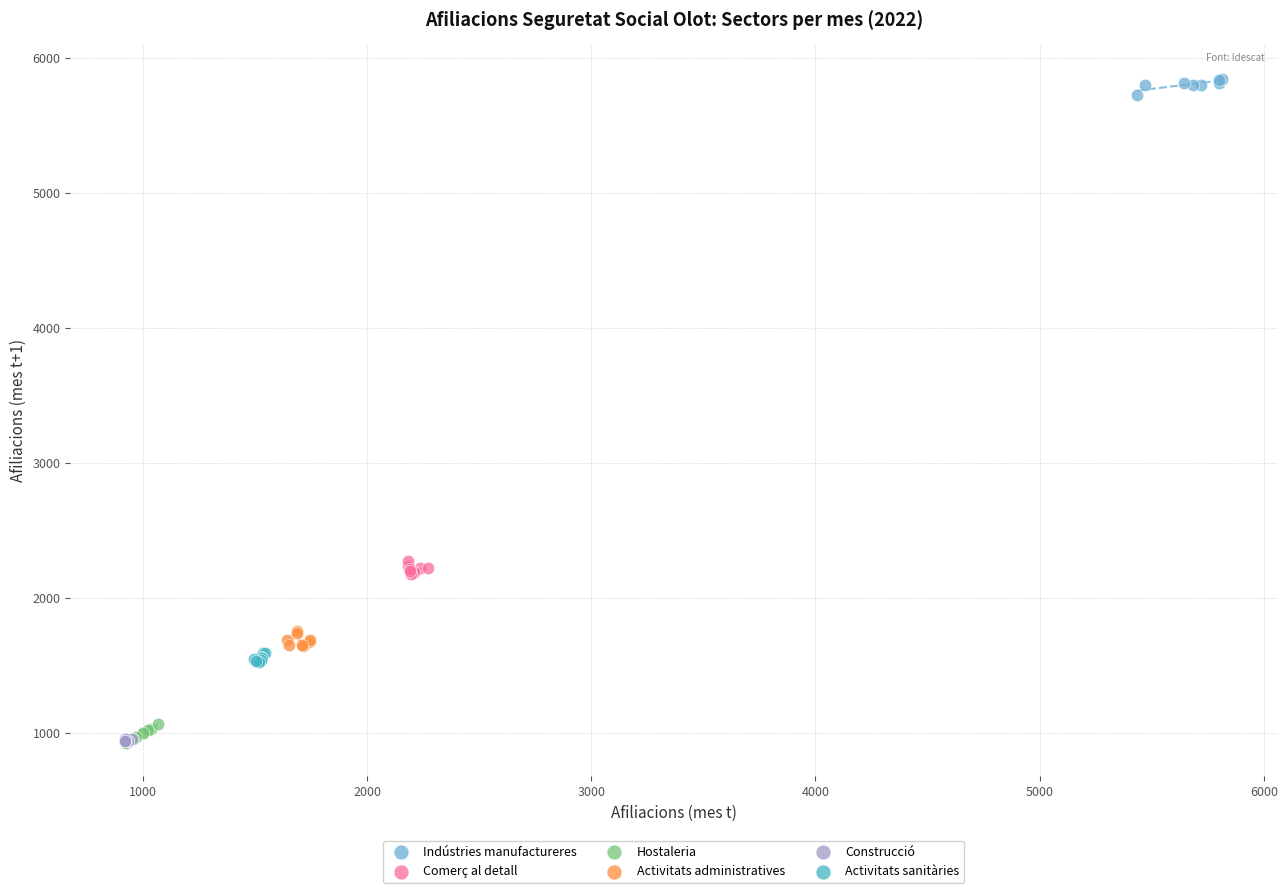

Which series reaches the maximum Y coordinate?

Indústries manufactureres